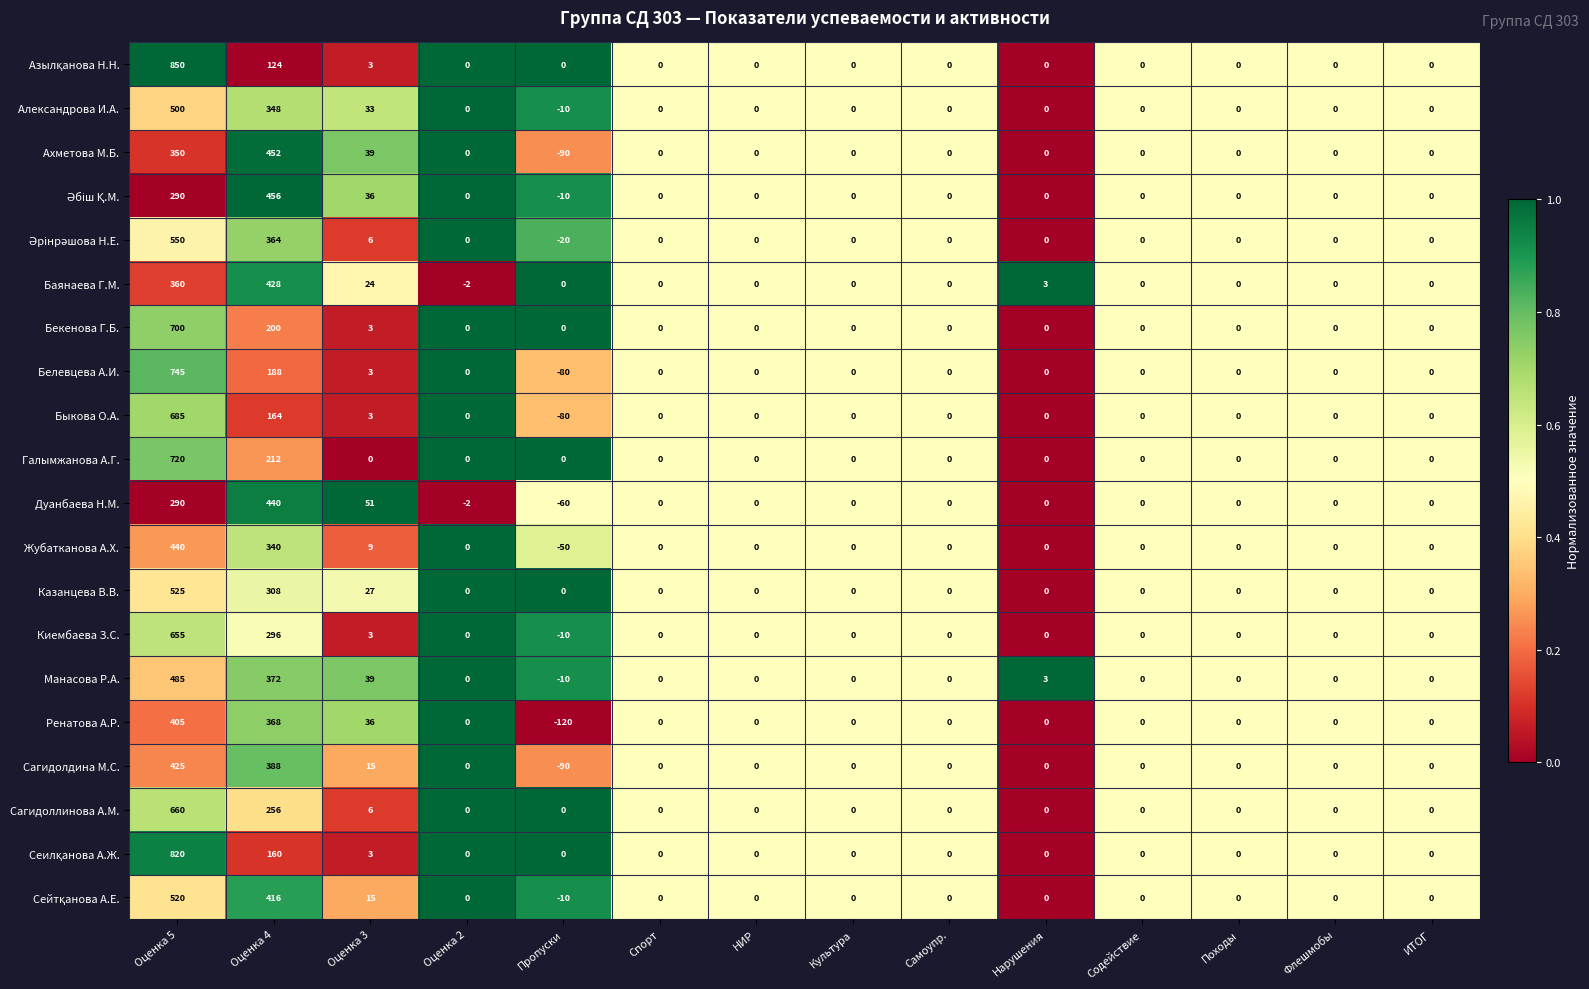

Count the number of data series in this chart.

20